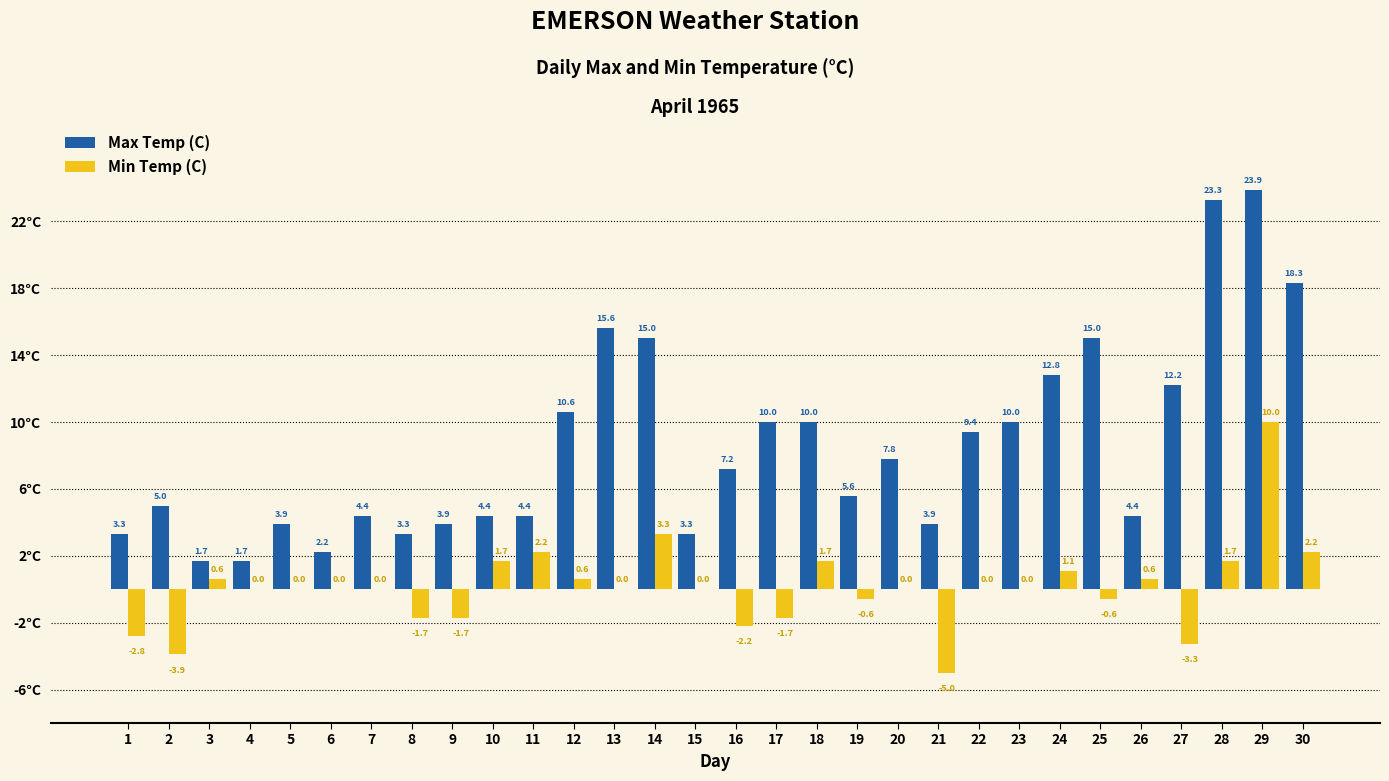

At which category is the sum across all series the highest?

29